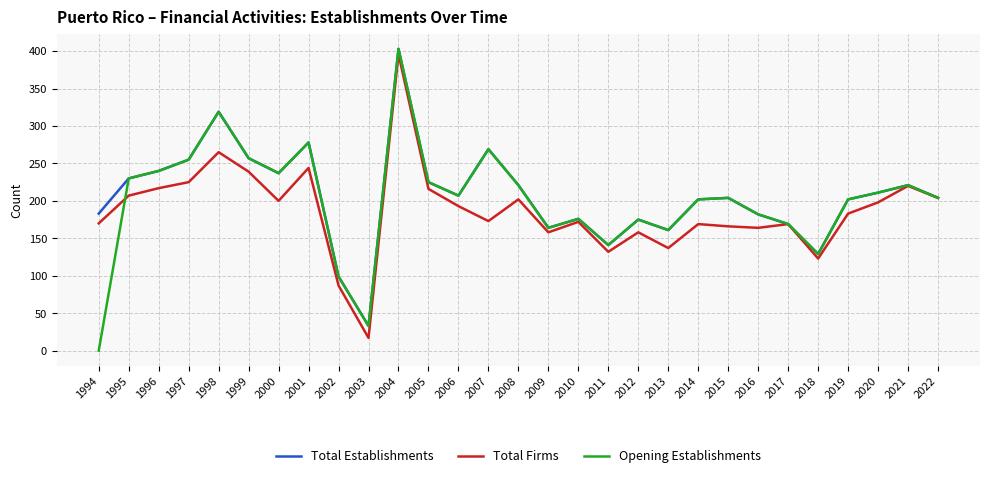

Where is the first local maximum for Total Firms?

1998